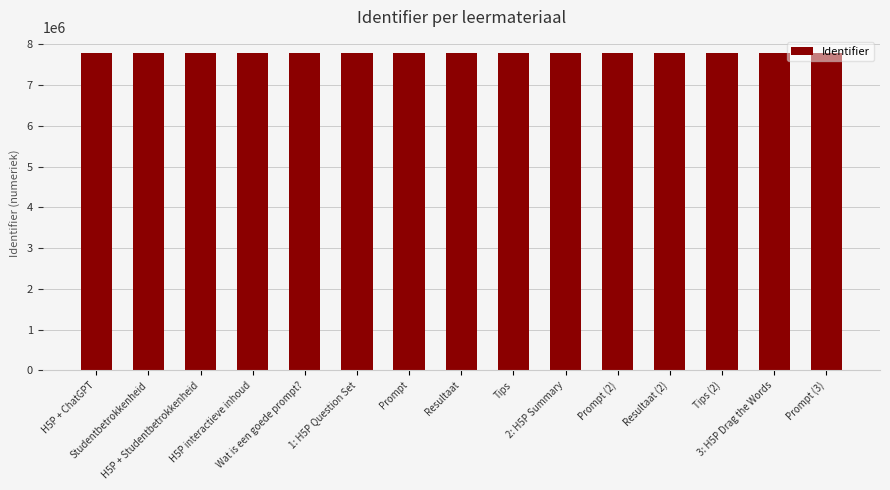

What is the value of the 3rd bar from the left?

7789965